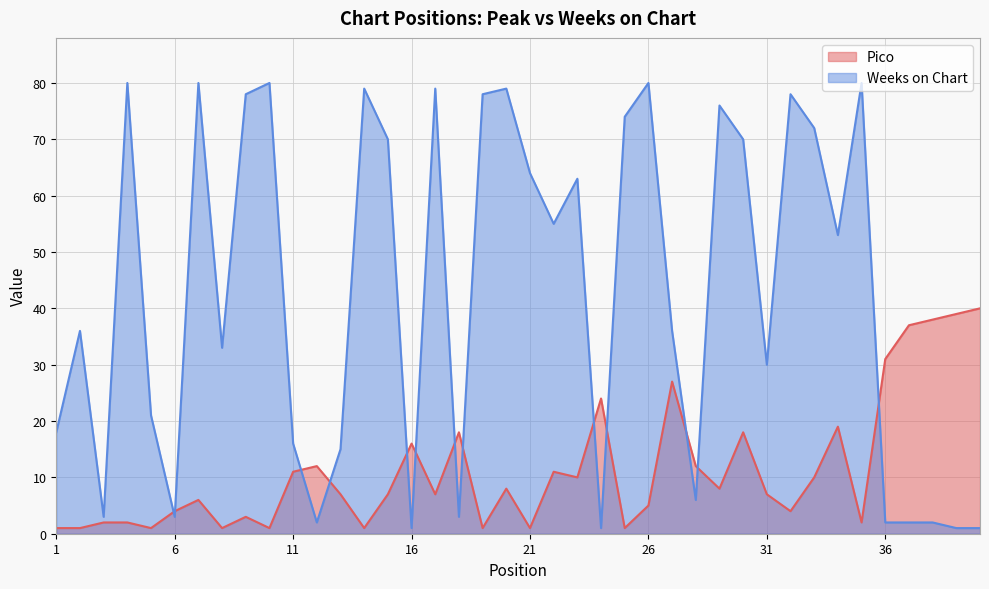

List the labels in order of Weeks on Chart value, smallest first.

16, 24, 39, 40, 12, 36, 37, 38, 3, 6, 18, 28, 13, 11, 1, 5, 31, 8, 2, 27, 34, 22, 23, 21, 15, 30, 33, 25, 29, 9, 19, 32, 14, 17, 20, 4, 7, 10, 26, 35